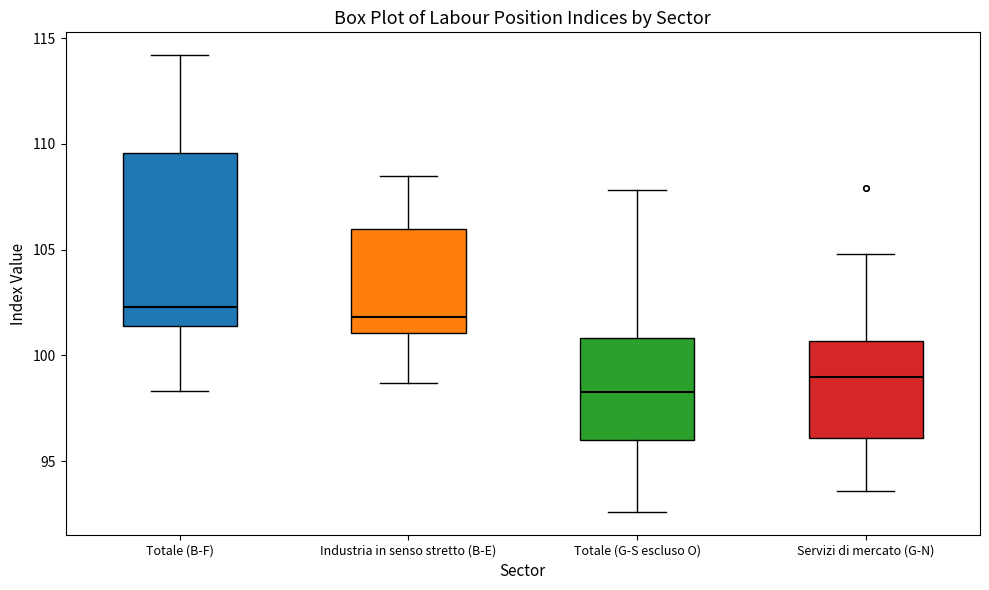

Which box is the tallest, from its lower edge to its upper edge?

Totale (B-F)